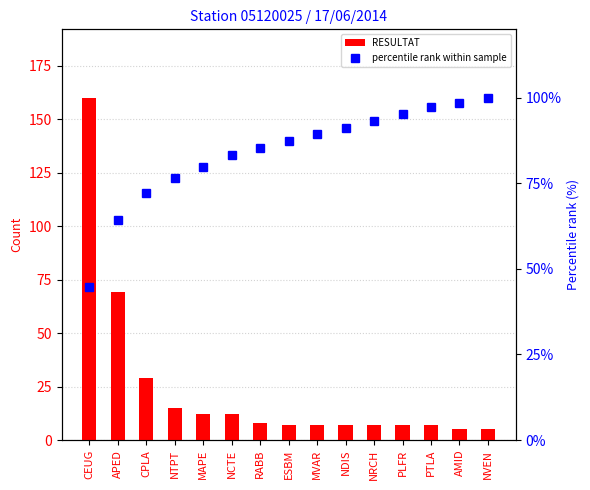

List the series in order of their overall mean, lowest first.

RESULTAT, percentile rank within sample